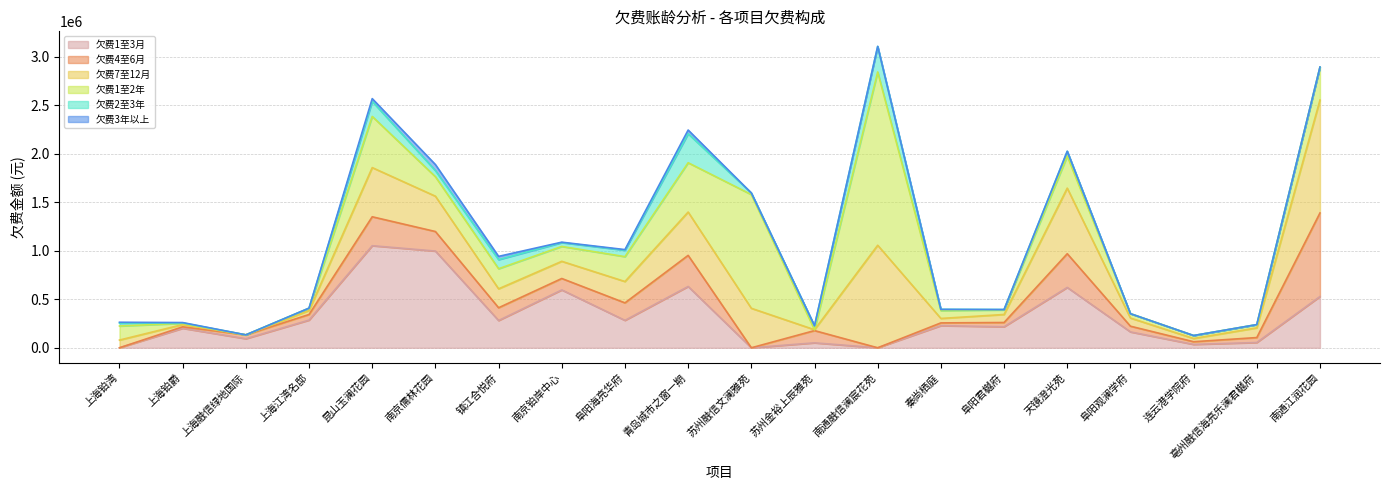

How many values in the 欠费7至12月 series exceed 177022?

10